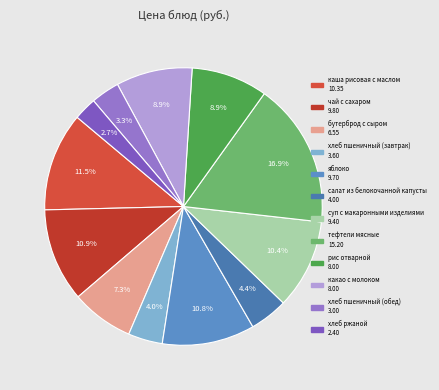

Which has a higher value, тефтели мясные or каша рисовая с маслом?

тефтели мясные